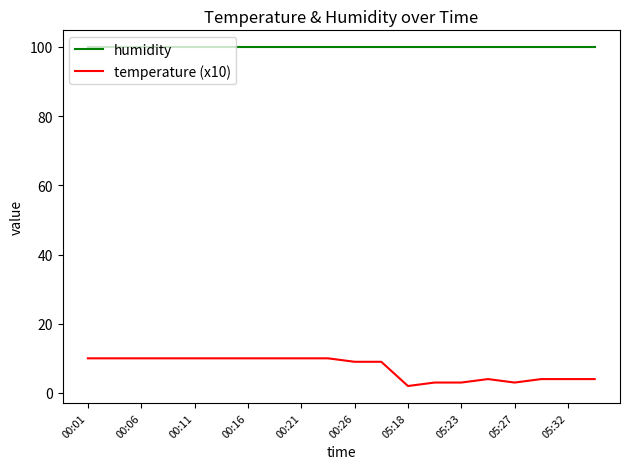

What is the greatest value displayed?

99.9